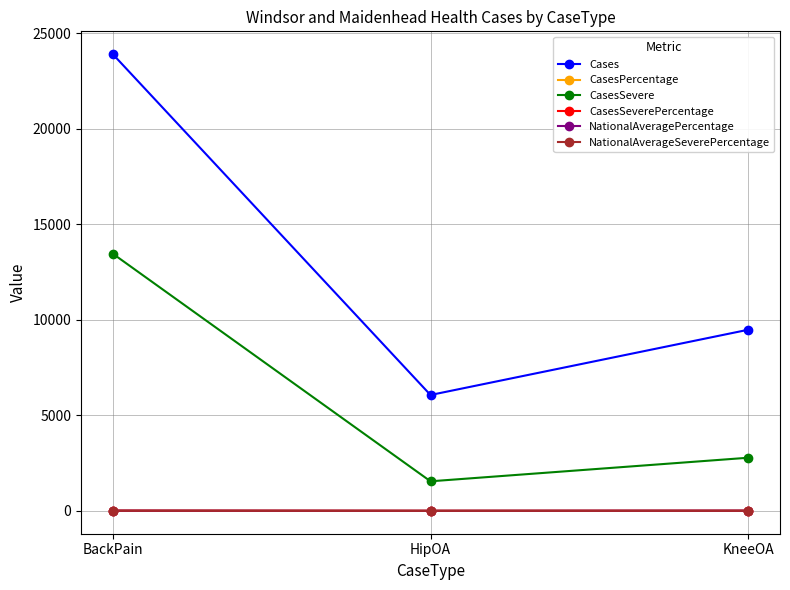

The Cases series shows 41498.4 at BackPain. True or false?

False